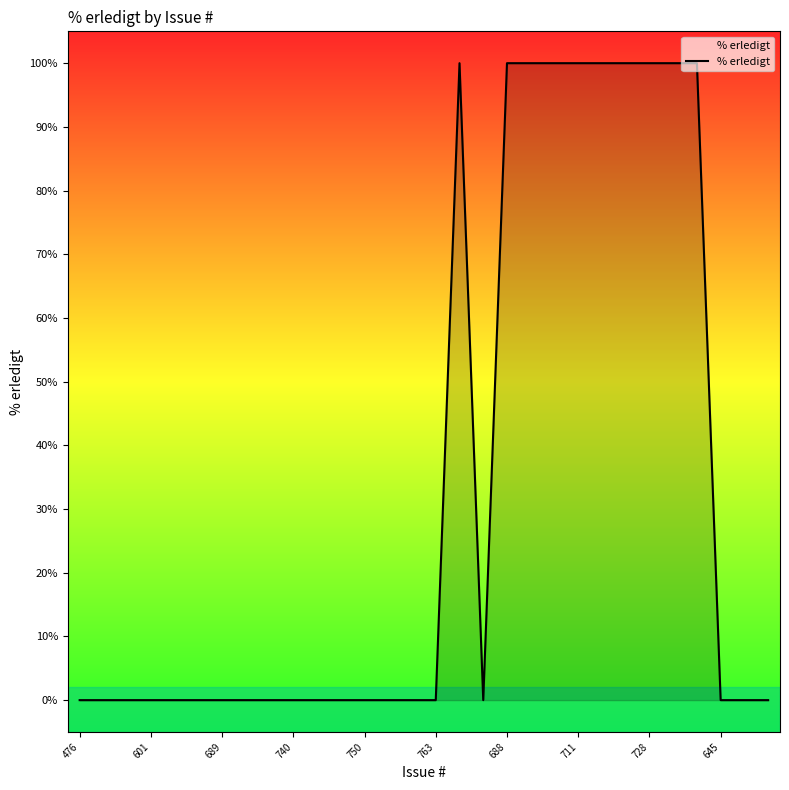

Does the chart display data point markers on the line(s)?

No